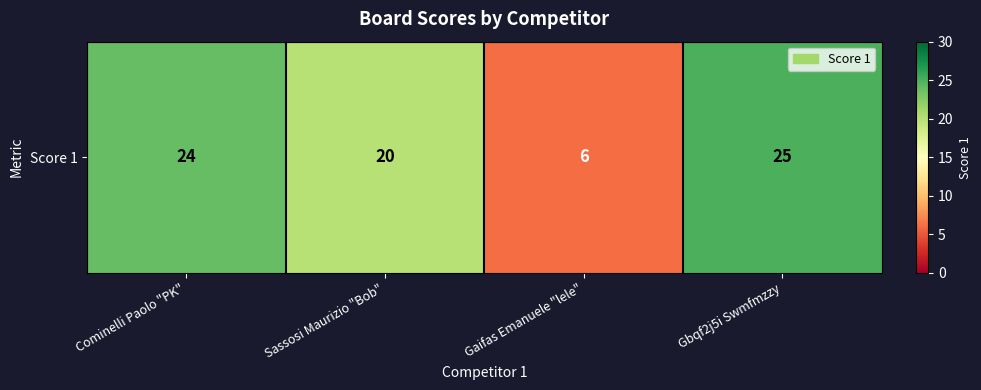

Which label corresponds to the largest value in the chart?

Gbqf2j5i Swmfmzzy